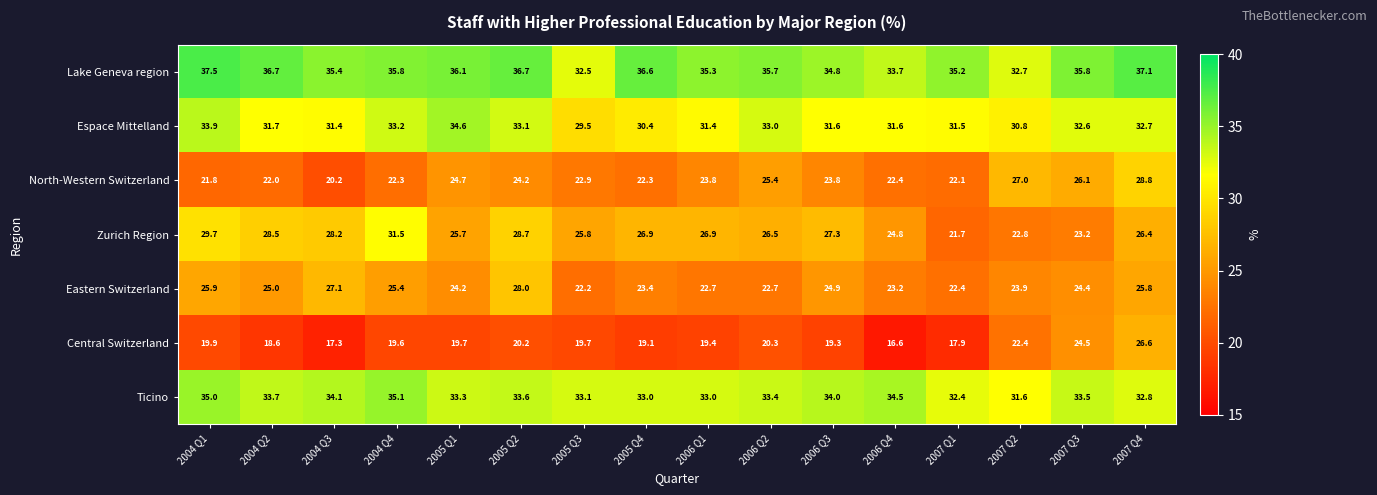

The North-Western Switzerland series shows 6.2 at 2006 Q3. True or false?

False